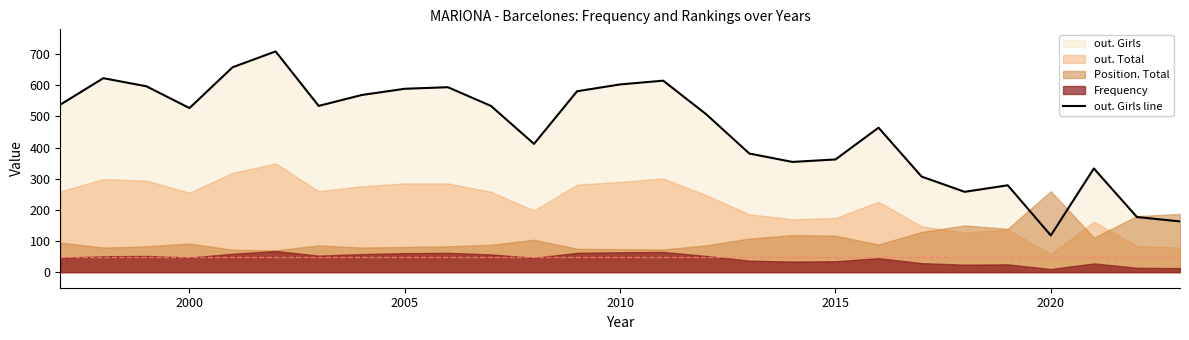

Is it true that out. Girls line equals 542 at 2015?

False